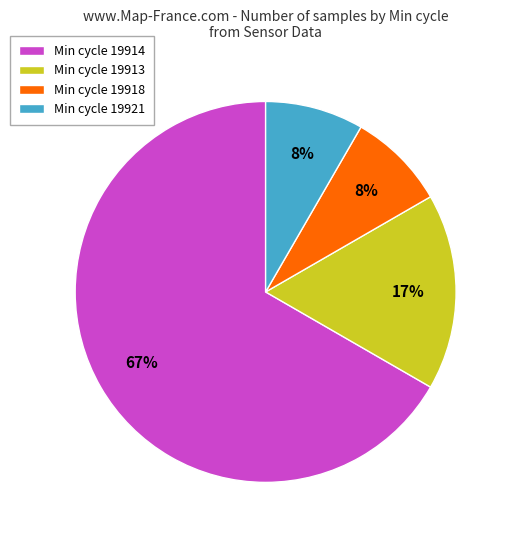

Which slice is the largest?

Min cycle 19914